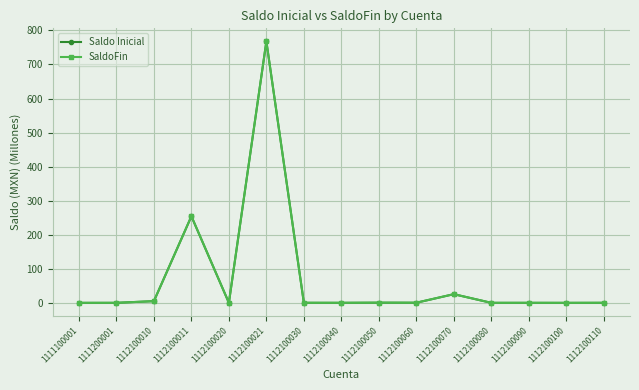

What is the greatest value displayed?

767.7